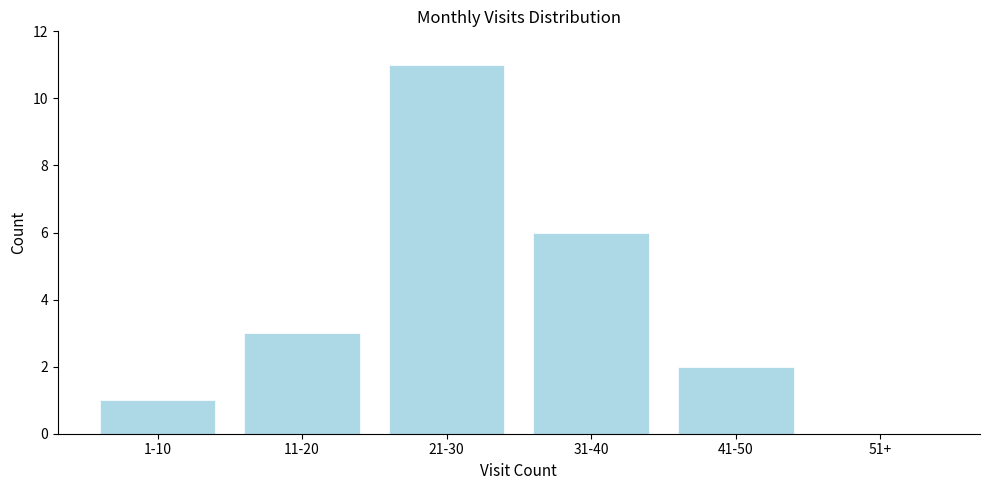

Reading right to left, transcribe all the data shown in this chart.

51+=0	41-50=2	31-40=6	21-30=11	11-20=3	1-10=1